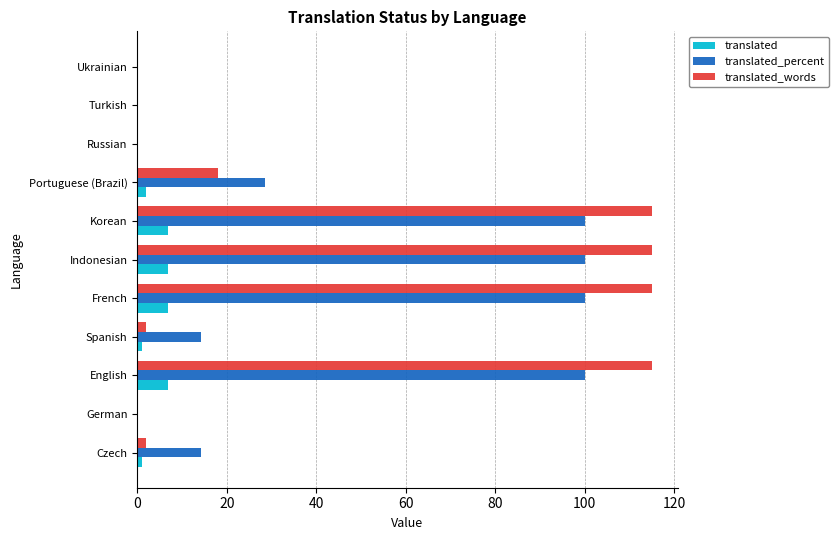

How many categories are shown in the chart?

11